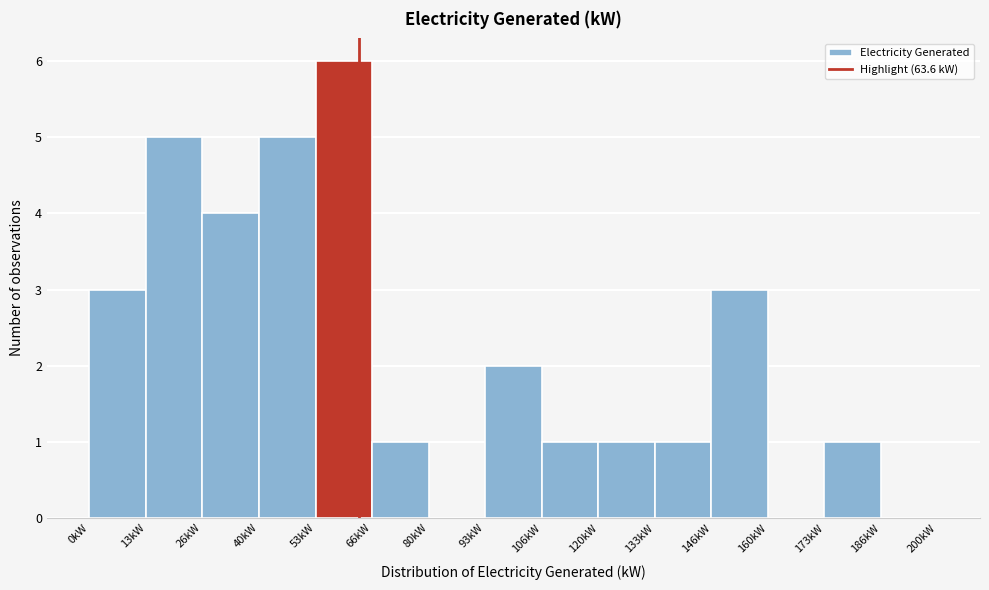

Reading left to right, list every bar in this chart as the range it spans on the x-axis followed by its height. Neither the bar edges nor the heights are printed on the chart, so give them approximately, as read against the axes.

0 to 14: 3
14 to 26: 5
26 to 40: 4
40 to 54: 5
54 to 66: 6
66 to 80: 1
80 to 94: 0
94 to 106: 2
106 to 120: 1
120 to 134: 1
134 to 146: 1
146 to 160: 3
160 to 174: 0
174 to 186: 1
186 to 200: 0